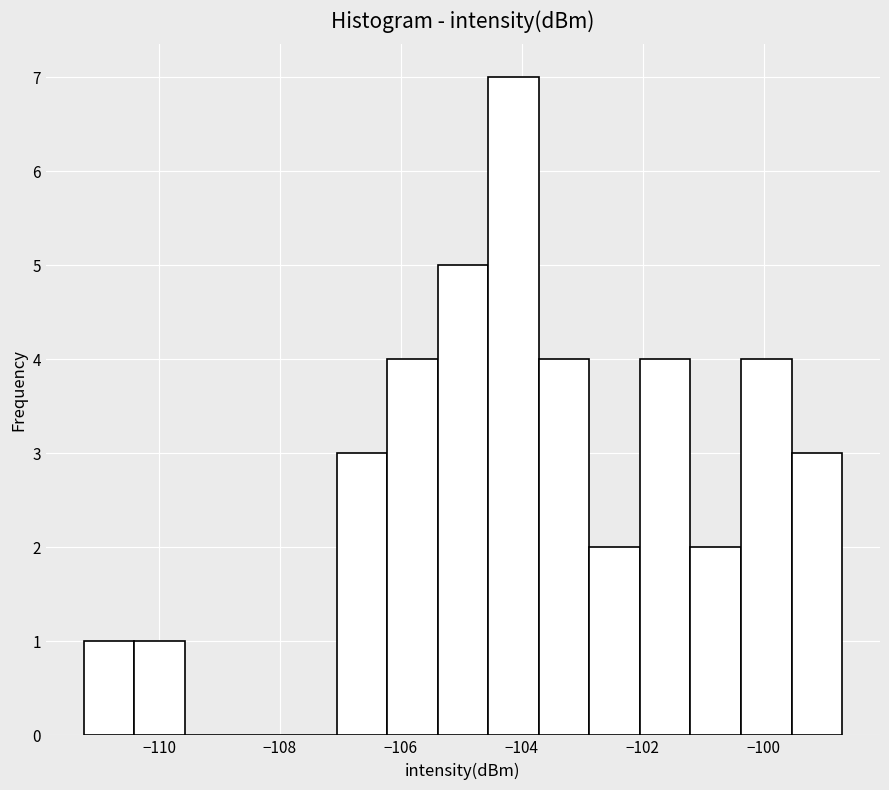

Reading left to right, transcribe this chart: for each bar, give the range it covers on the x-axis and its height. Neither the bar edges nor the heights are printed on the chart, so give them approximately, as read against the axes.

-111.2 to -110.4: 1
-110.4 to -109.6: 1
-109.6 to -108.8: 0
-108.8 to -107.8: 0
-107.8 to -107.0: 0
-107.0 to -106.2: 3
-106.2 to -105.4: 4
-105.4 to -104.6: 5
-104.6 to -103.8: 7
-103.8 to -102.8: 4
-102.8 to -102.0: 2
-102.0 to -101.2: 4
-101.2 to -100.4: 2
-100.4 to -99.6: 4
-99.6 to -98.6: 3